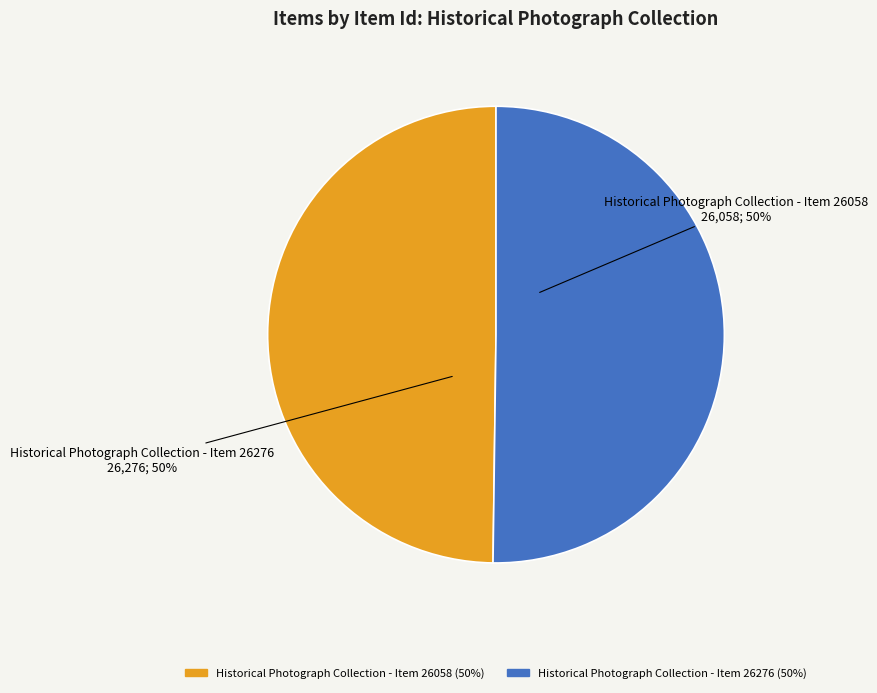

Is it true that Historical Photograph Collection - Item 26276 is 50% of the pie?

True